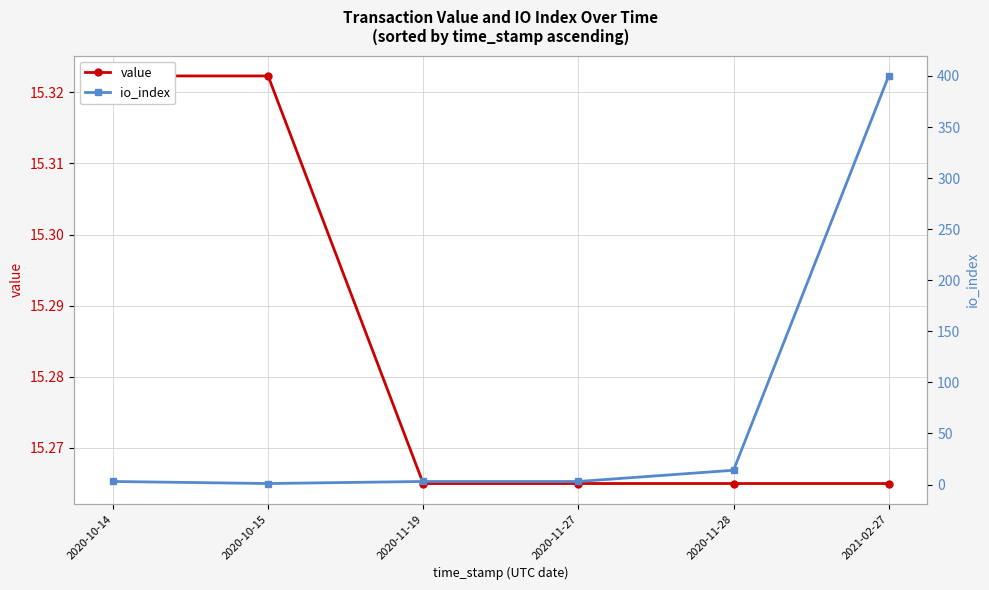

What is the spread (max minus min) of values at 2021-02-27?

384.7